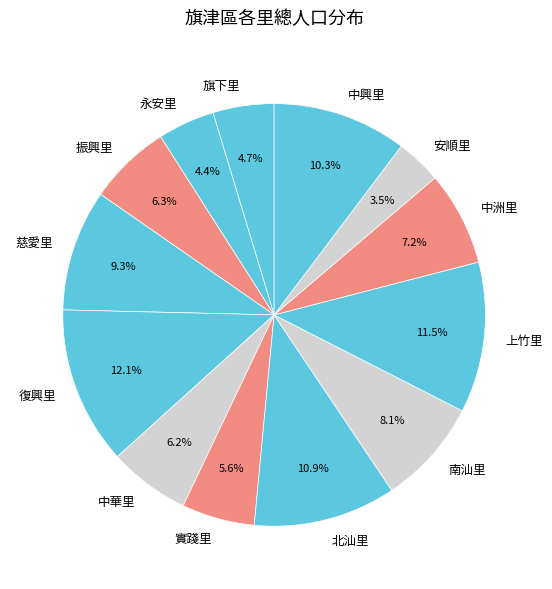

What percentage do 中洲里 and 北汕里 together represent?

18.1%